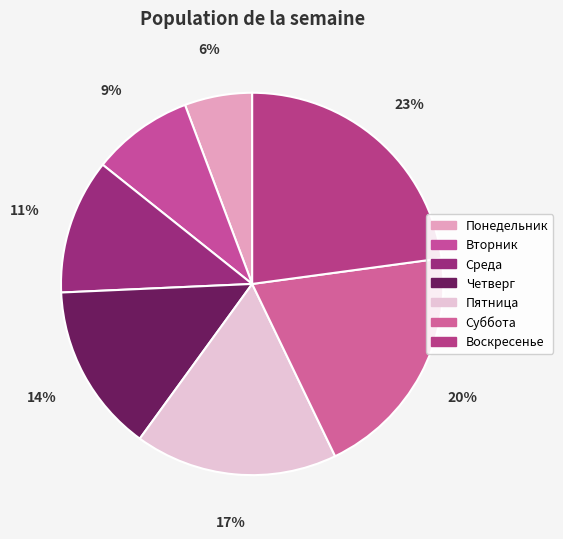

Which has a higher value, Среда or Пятница?

Пятница